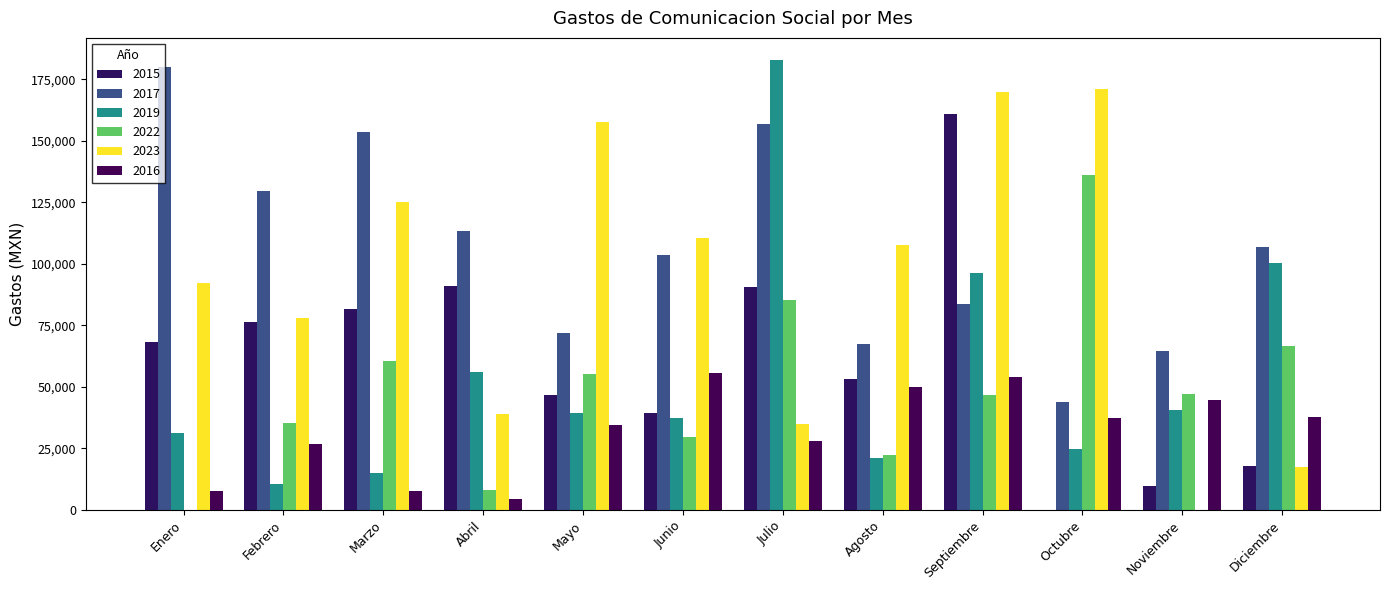

What position from the right is Julio?

6